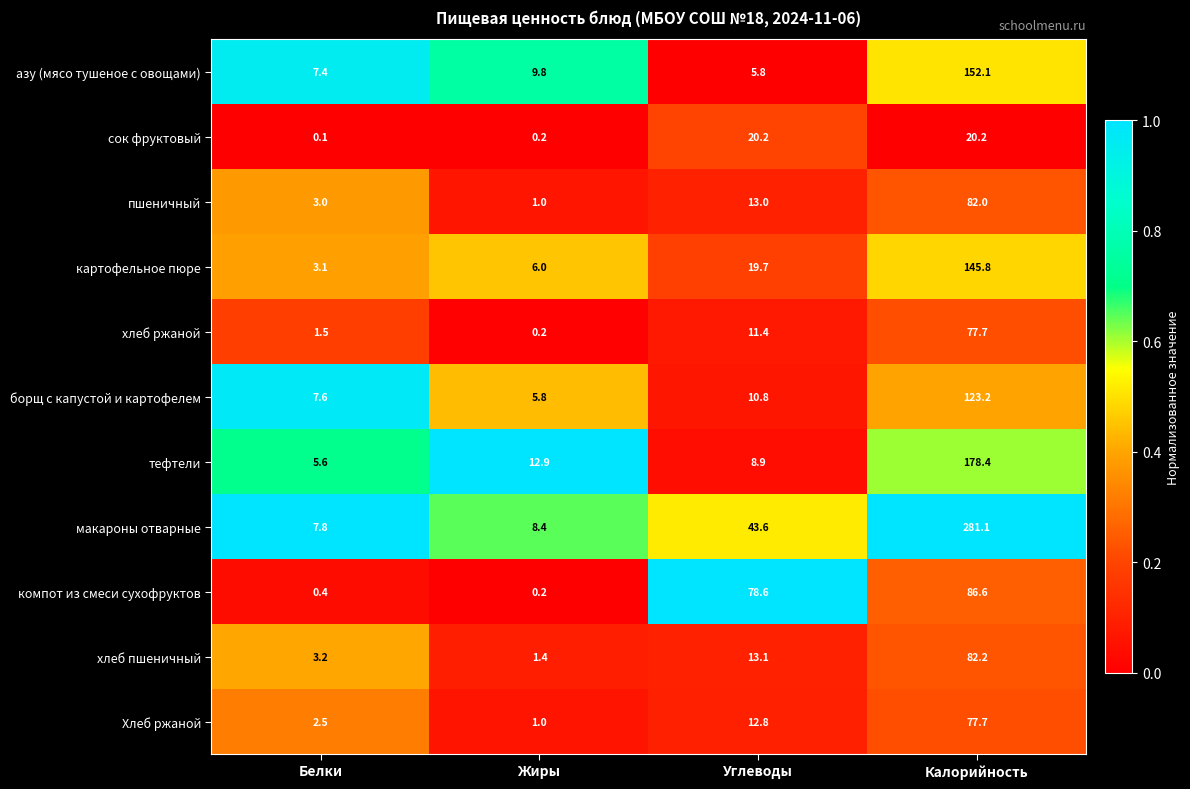

At Углеводы, list the series in order from smallest to largest.

азу (мясо тушеное с овощами), тефтели, борщ с капустой и картофелем, хлеб ржаной, Хлеб ржаной, пшеничный, хлеб пшеничный, картофельное пюре, сок фруктовый, макароны отварные, компот из смеси сухофруктов